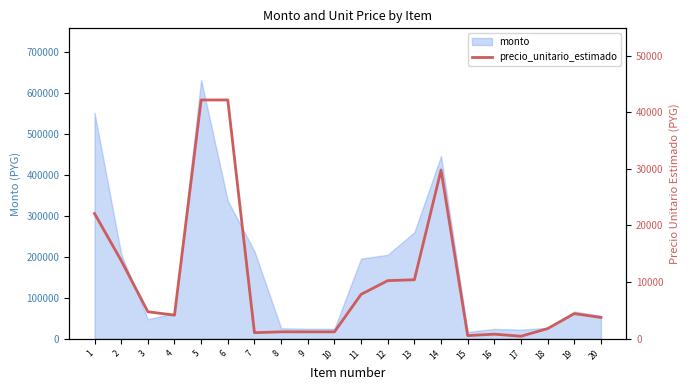

Which category has the lowest value across all series?

17